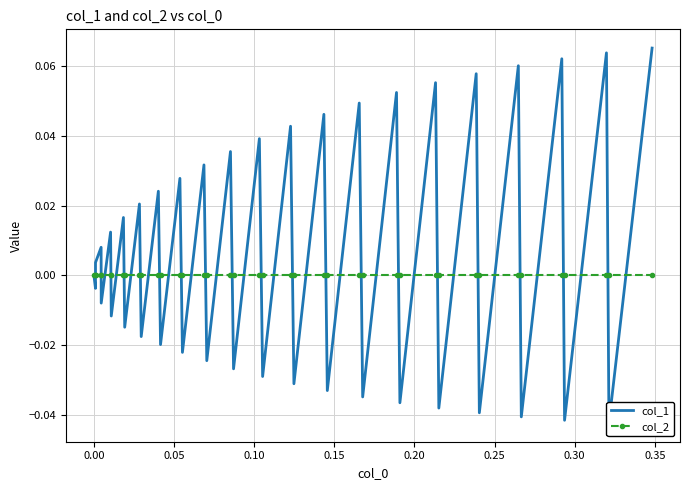

In col_1, how many points are higher than both neighbors (excluding endpoints)?

18